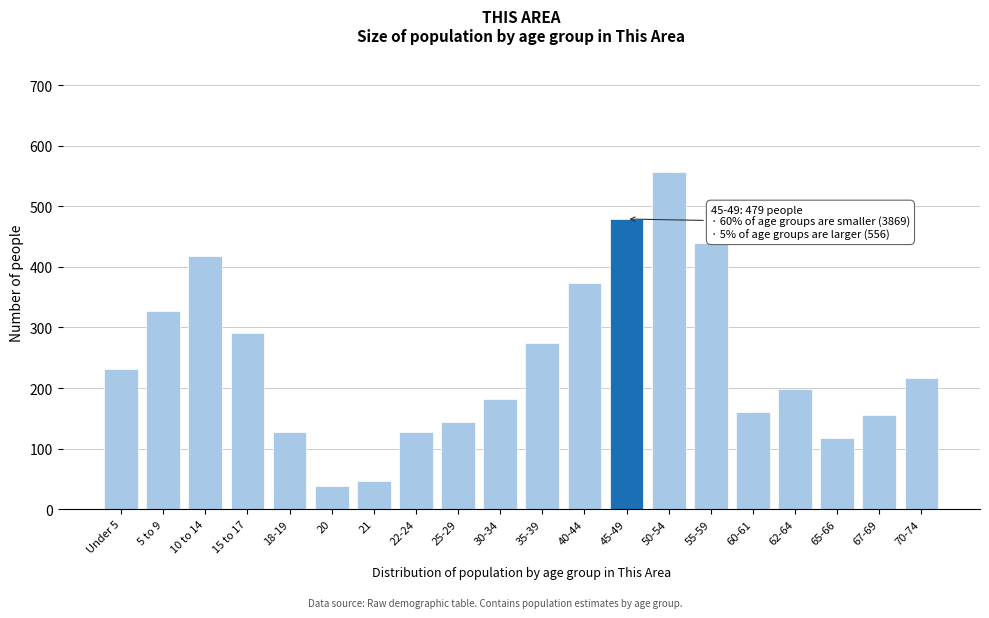

Reading left to right, extract all data points from this chart.

Under 5=232	5 to 9=327	10 to 14=418	15 to 17=291	18-19=127	20=39	21=46	22-24=127	25-29=144	30-34=182	35-39=275	40-44=374	45-49=479	50-54=556	55-59=439	60-61=161	62-64=198	65-66=117	67-69=155	70-74=217